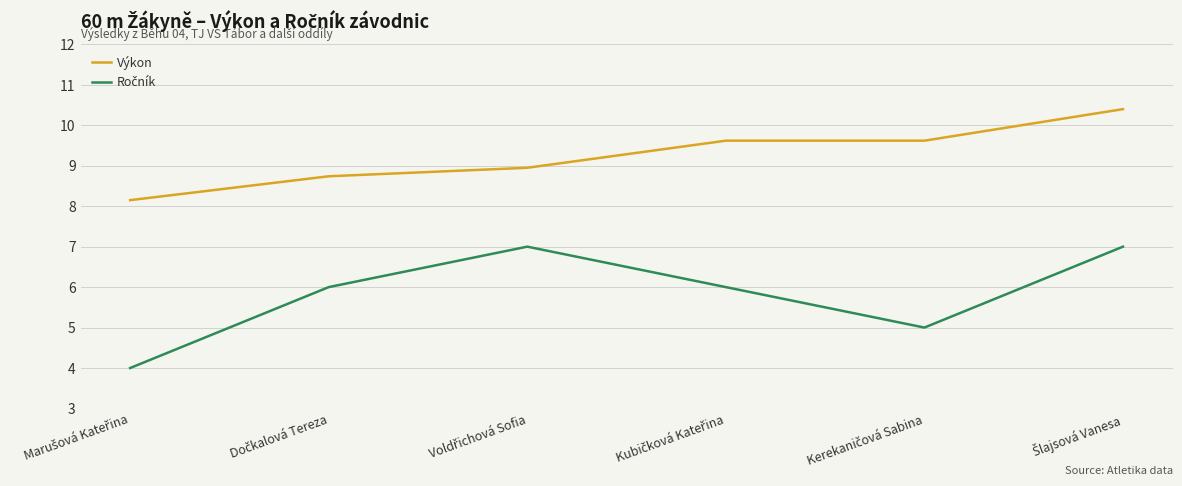

What is the difference between the second highest and minimum values in the Výkon series?

1.5